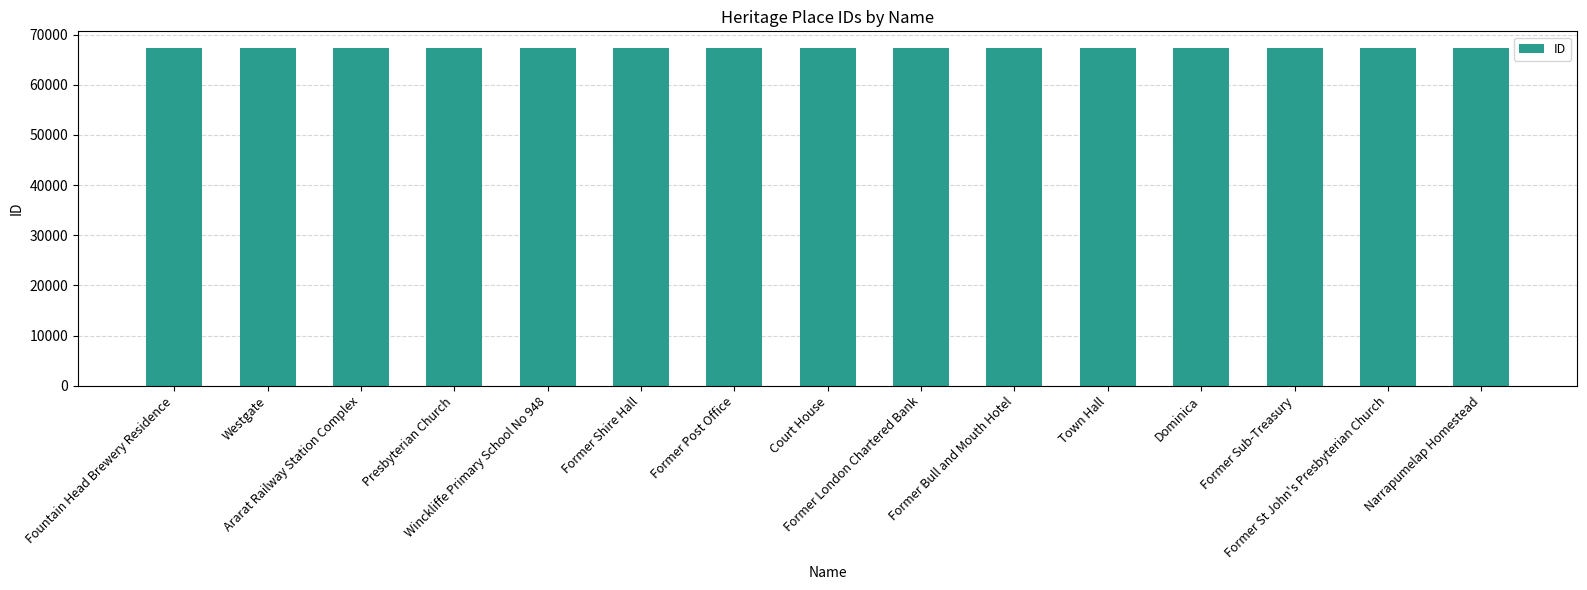

What is the minimum value shown in the chart?

67264